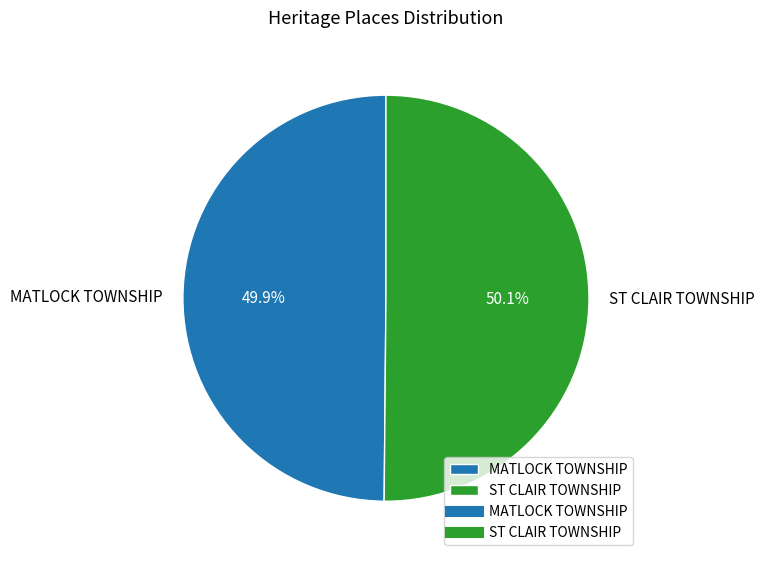

To the nearest percent, what is the average slice percentage?

50%